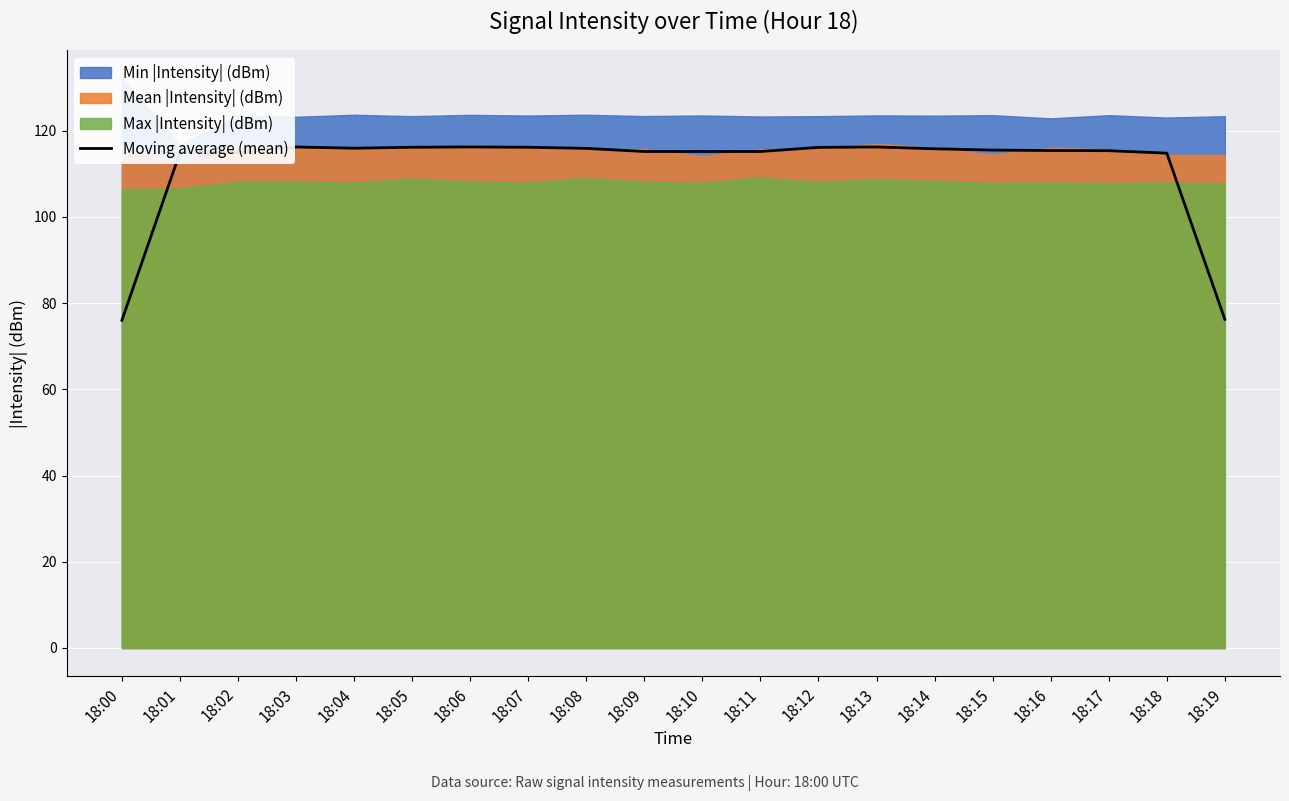

At which category does the chart reach its peak across all series?

18:06